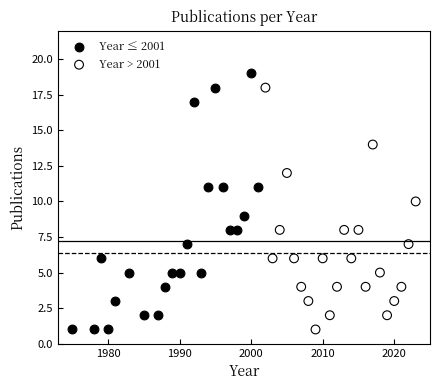

Which series reaches the maximum Y coordinate?

Year ≤ 2001